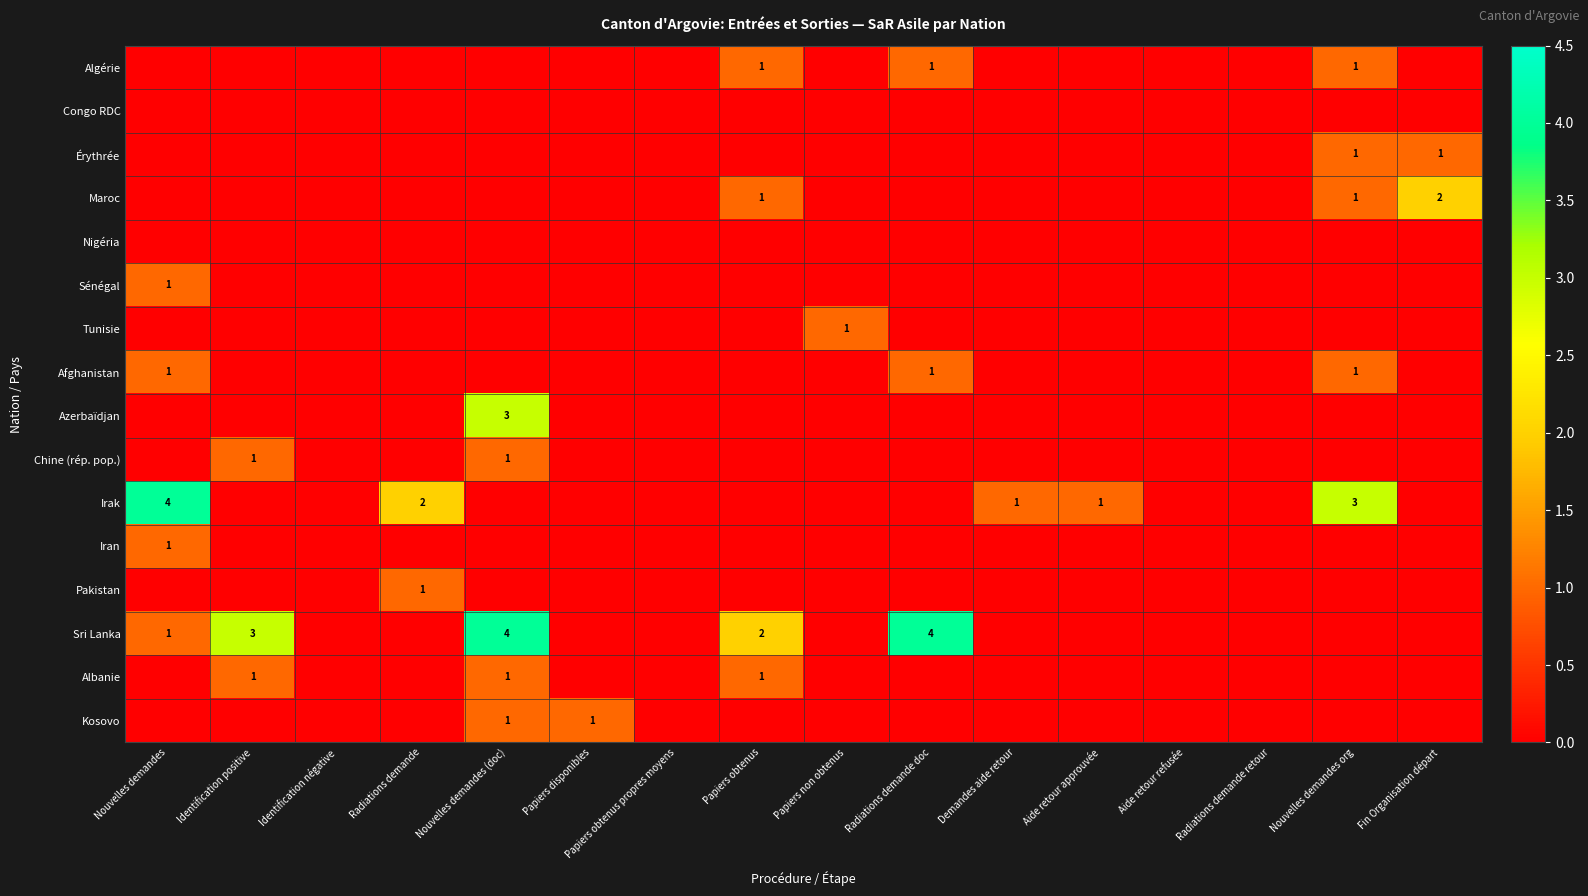

Between Aide retour refusée and Aide retour approuvée, which is larger?

Aide retour refusée